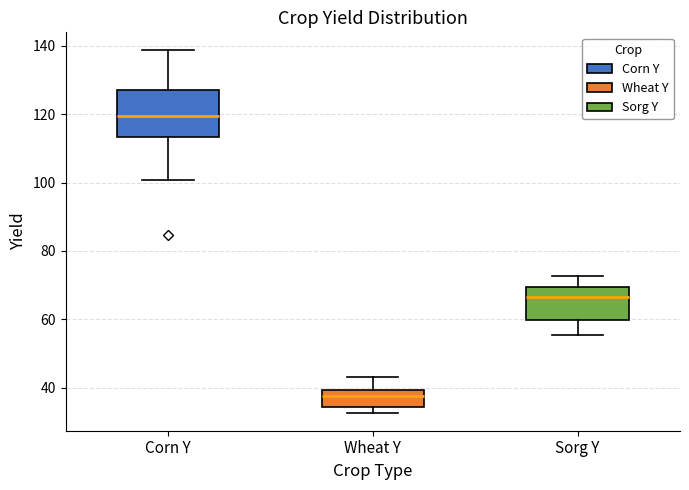

Which box has the highest median line?

Corn Y